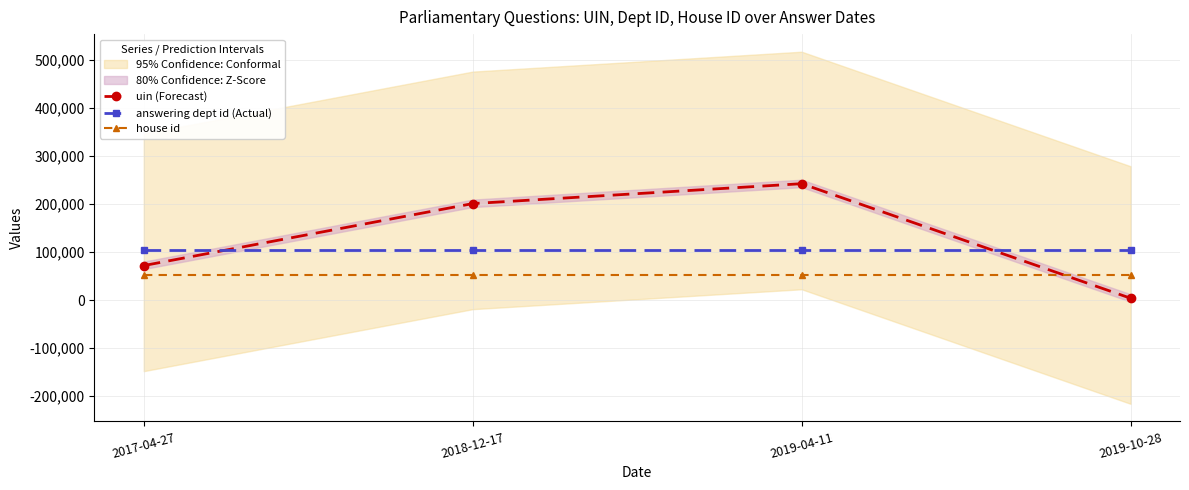

What is the difference between the second highest and second lowest values in the uin (Forecast) series?

128963.0